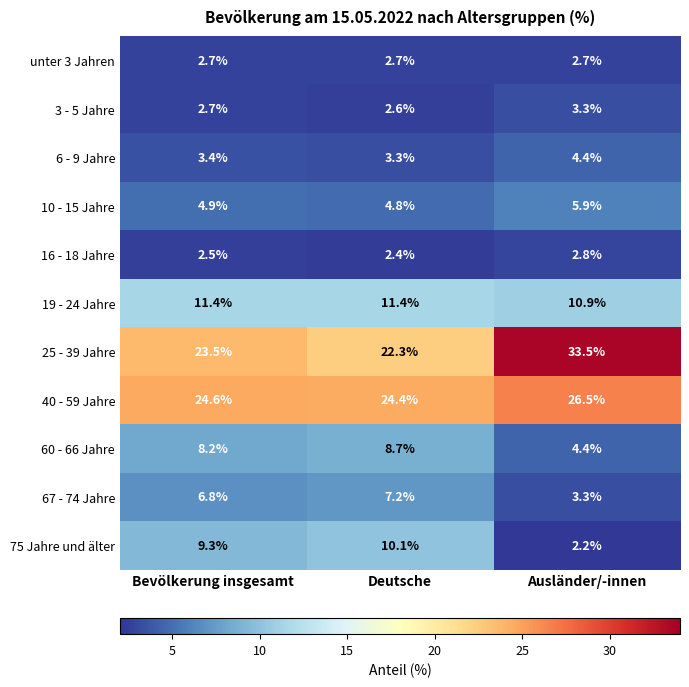

Which label corresponds to the smallest value in the chart?

Ausländer/-innen